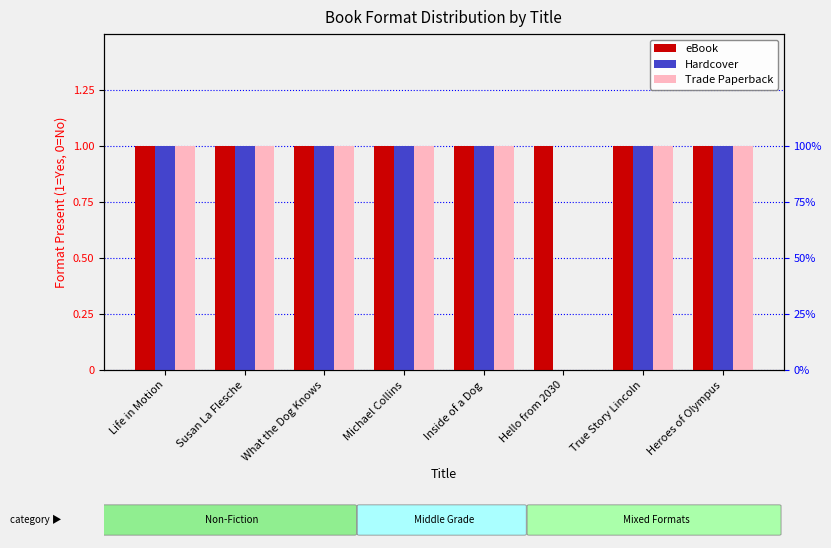

What is the difference between the highest and lowest values at Hello from 2030?

1